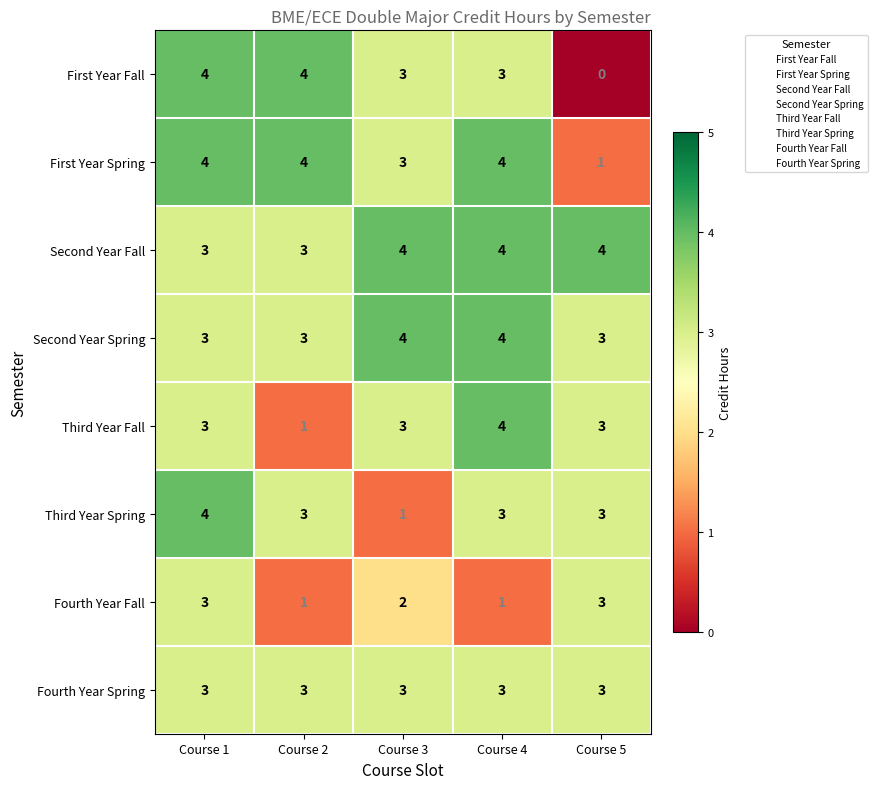

What value does the Second Year Spring series have at Course 1?

3